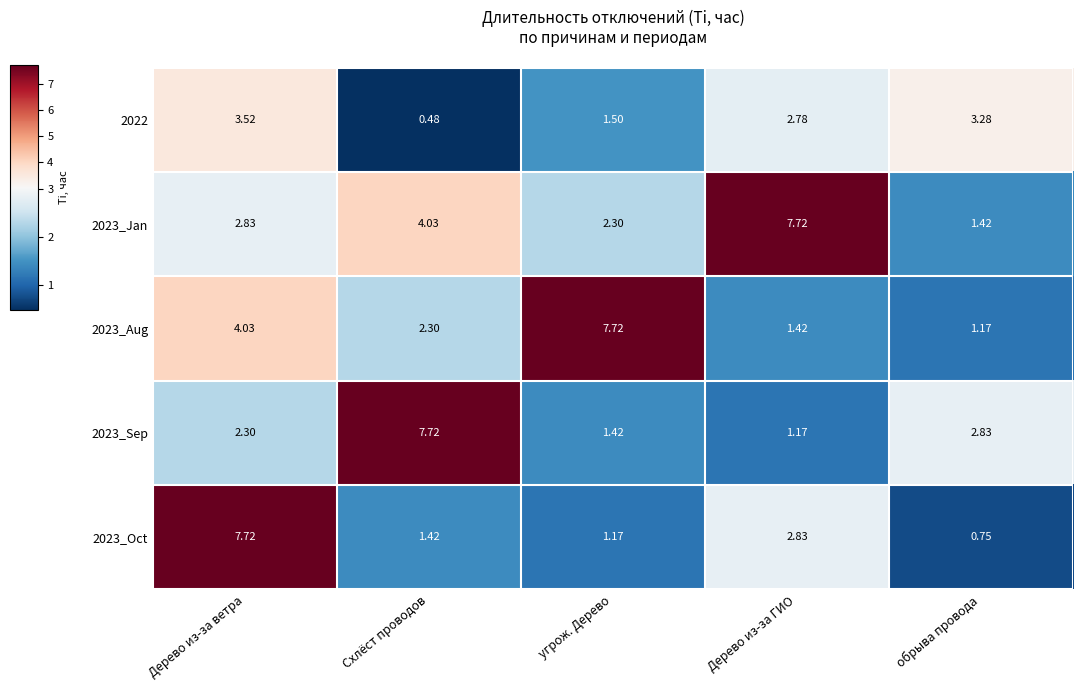

List the labels in order of 2023_Aug value, smallest first.

обрыва провода, Дерево из-за ГИО, Схлёст проводов, Дерево из-за ветра, угрож. Дерево